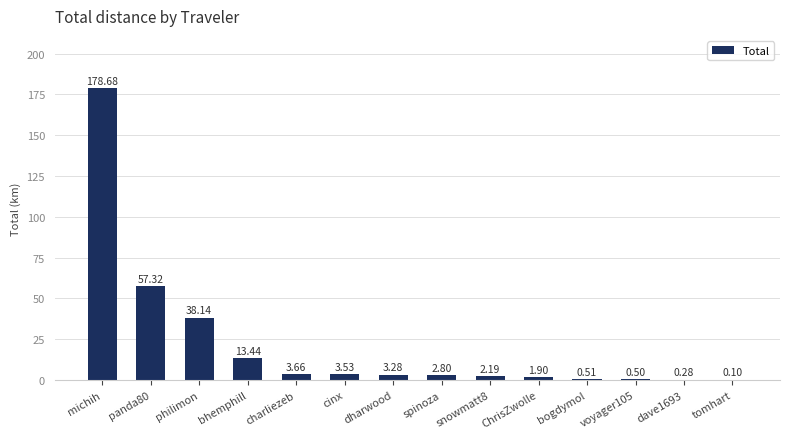

What is the sum of the values at ChrisZwolle and snowmatt8?

4.1